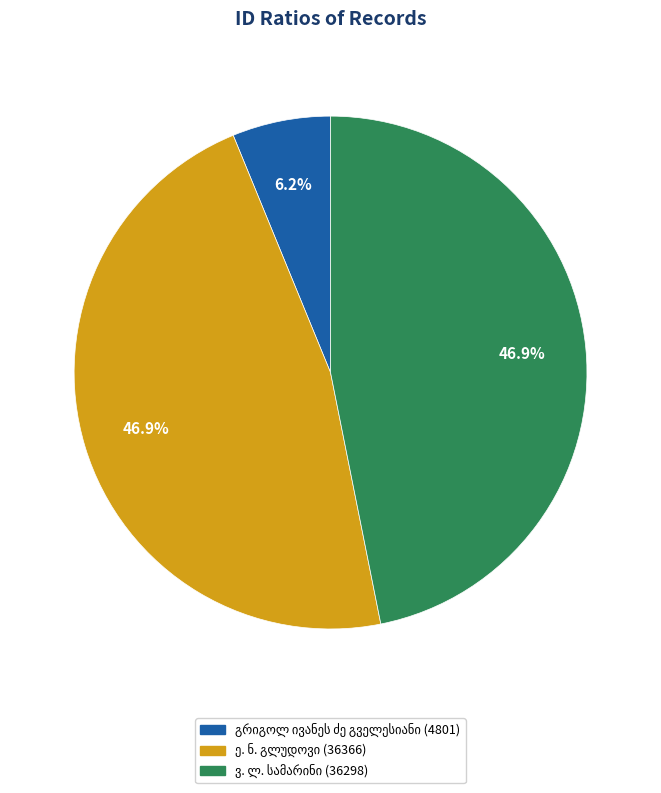

Is there a majority slice in this chart?

No